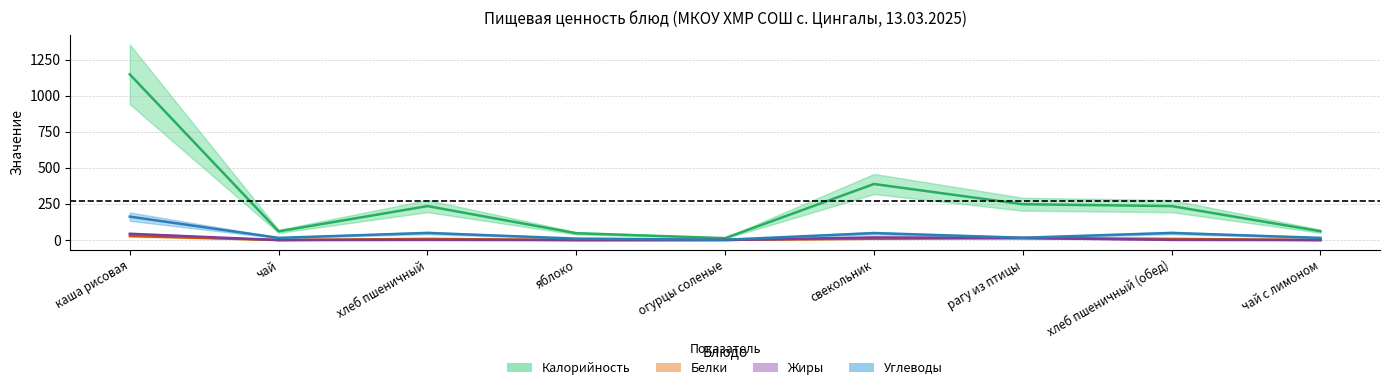

What is the difference between the Калорийность values at яблоко and хлеб пшеничный?

188